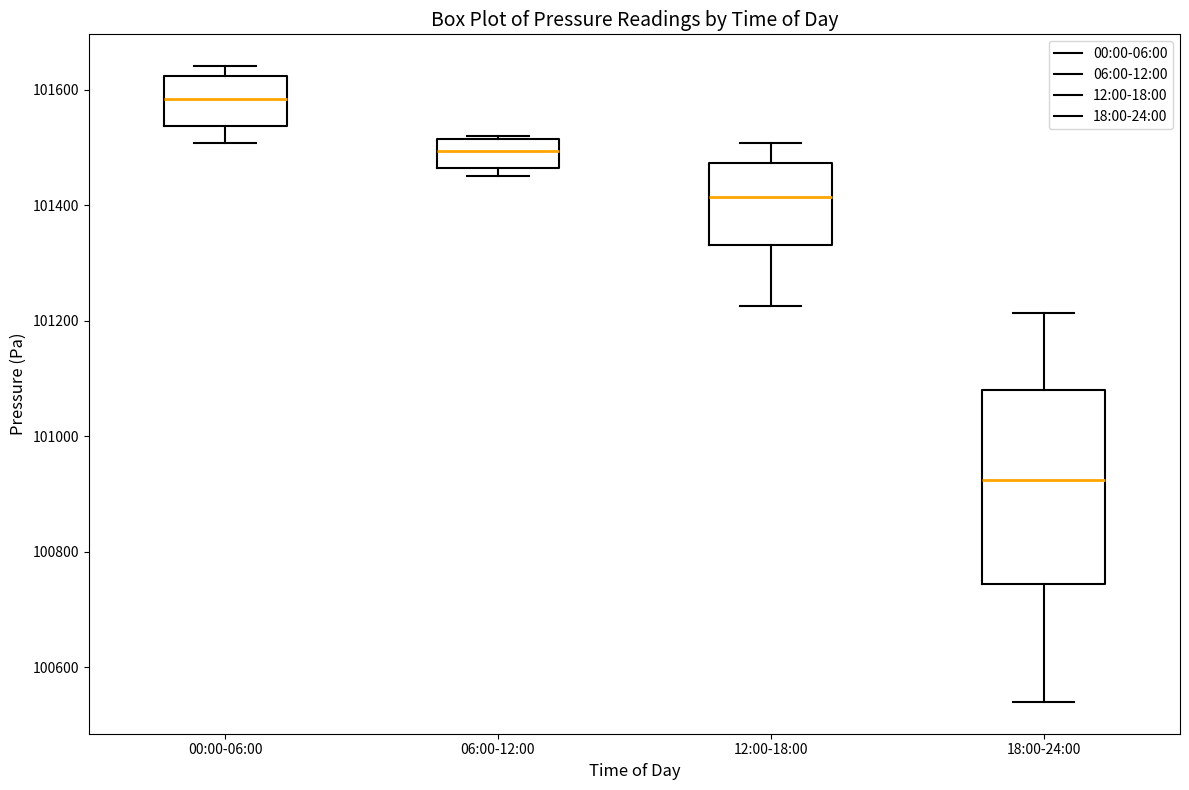

Reading left to right, read every box against the y-axis: the position of its median line, the range the box covers, and the ends of its whiskers. The values are not printed on the chart, so give them approximately, as read against the axis.

00:00-06:00: median 101580, box 101540 to 101620, whiskers 101500 to 101640
06:00-12:00: median 101500, box 101460 to 101520, whiskers 101440 to 101520
12:00-18:00: median 101420, box 101340 to 101480, whiskers 101220 to 101500
18:00-24:00: median 100920, box 100740 to 101080, whiskers 100540 to 101220